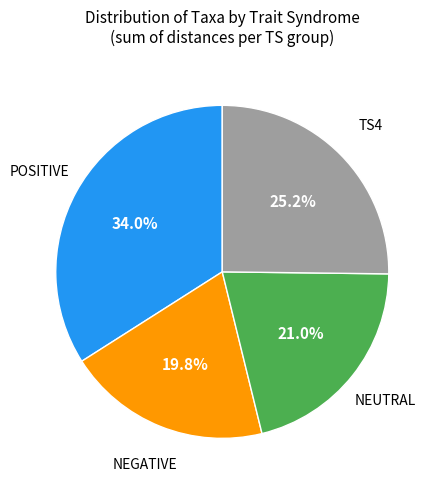

Is there any slice that represents more than half of the pie?

No